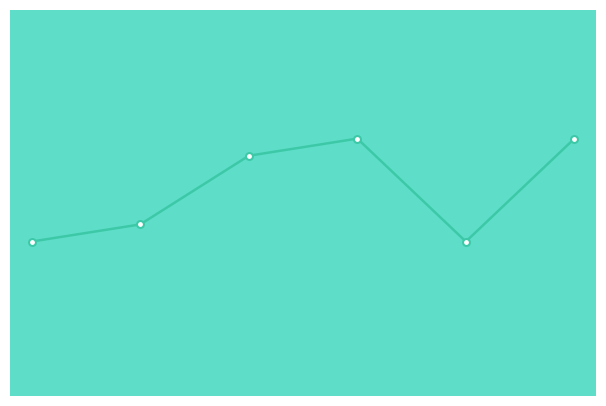

What is the label of the 6th point from the right?

2024-02-21 19:09